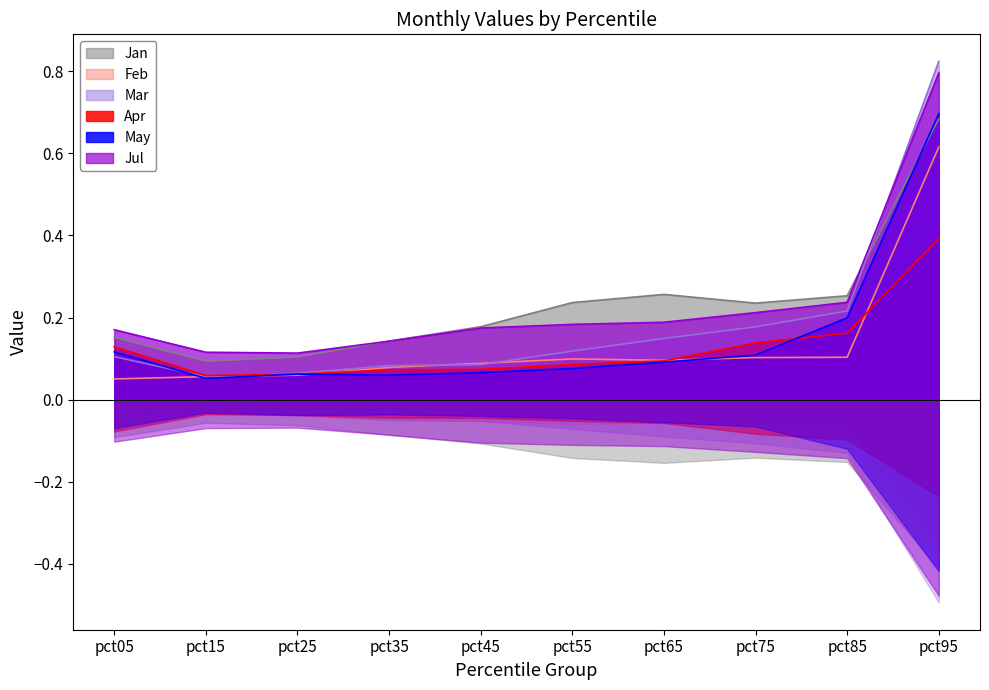

Reading right to left, list all the values displayed in this chart.

Jan: 0.7	0.3	0.2	0.3	0.2	0.2	0.1	0.1	0.1	0.2
Feb: 0.6	0.1	0.1	0.1	0.1	0.1	0.1	0.1	0.1	0.1
Mar: 0.8	0.2	0.2	0.1	0.1	0.1	0.1	0.1	0.1	0.1
Apr: 0.4	0.2	0.1	0.1	0.1	0.1	0.1	0.1	0.1	0.1
May: 0.7	0.2	0.1	0.1	0.1	0.1	0.1	0.1	0.1	0.1
Jul: 0.8	0.2	0.2	0.2	0.2	0.2	0.1	0.1	0.1	0.2